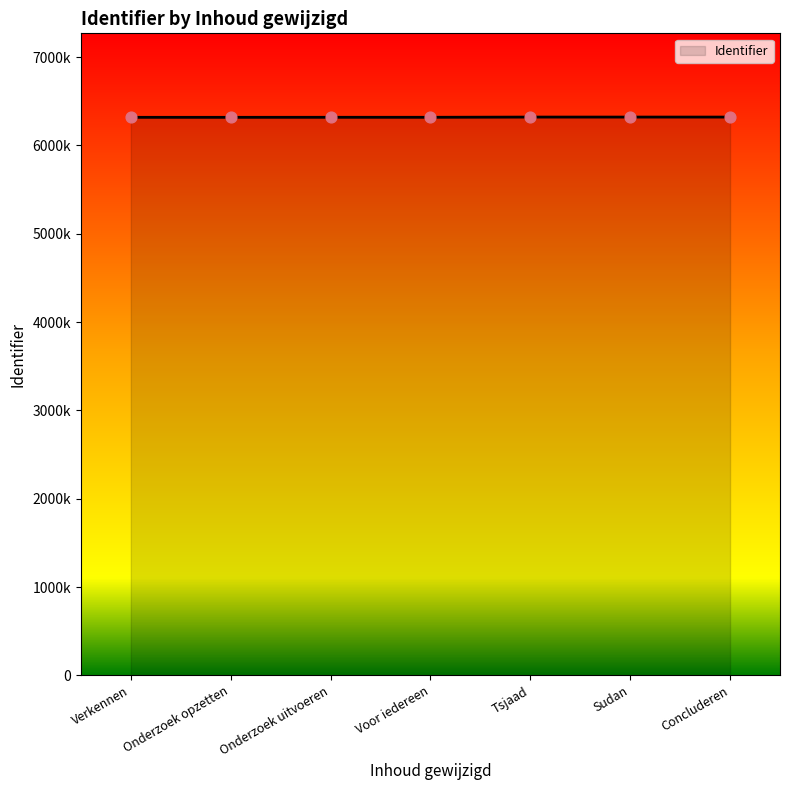

What is the ratio of the value at Onderzoek opzetten to the value at Sudan?

1.0